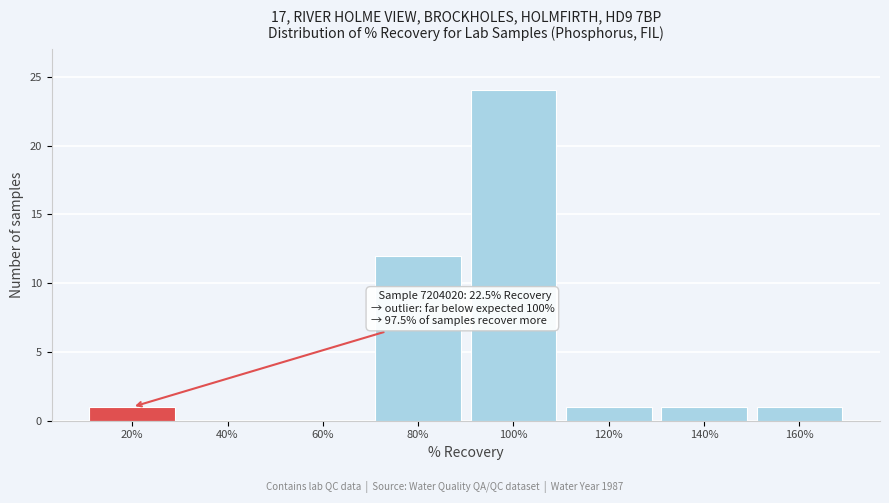

Reading left to right, transcribe all the data shown in this chart.

20%=1	40%=0	60%=0	80%=12	100%=24	120%=1	140%=1	160%=1